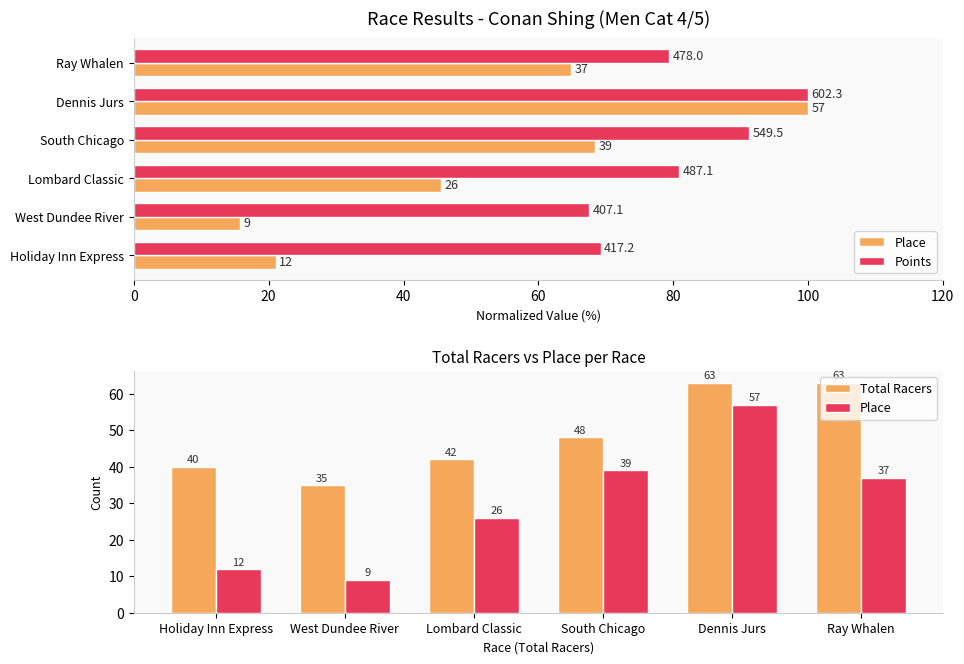

What is the sum of all Points values?

488.3